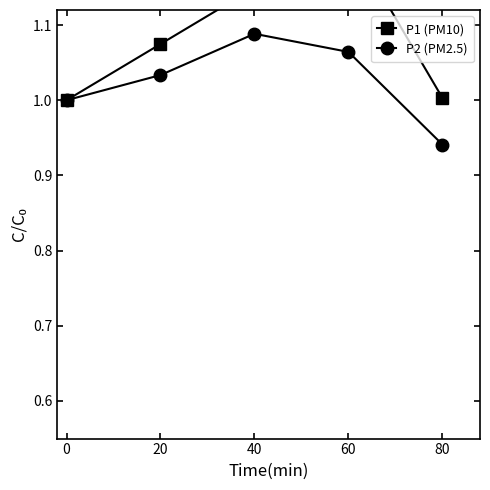

What is the difference between the maximum and minimum values in the P2 (PM2.5) series?

0.1